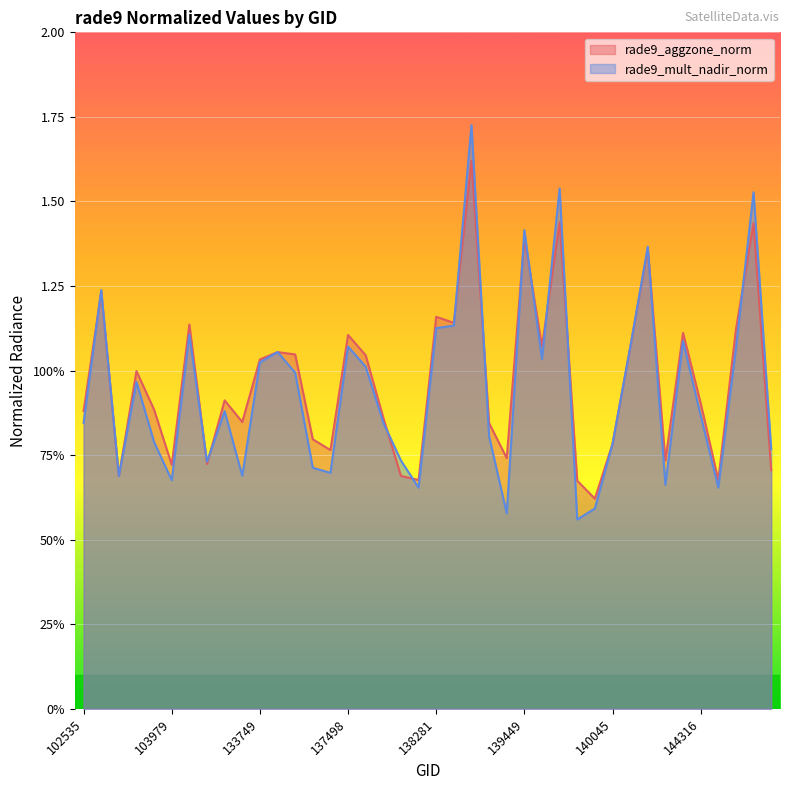

Which category has the highest value in the rade9_mult_nadir_norm series?

138477